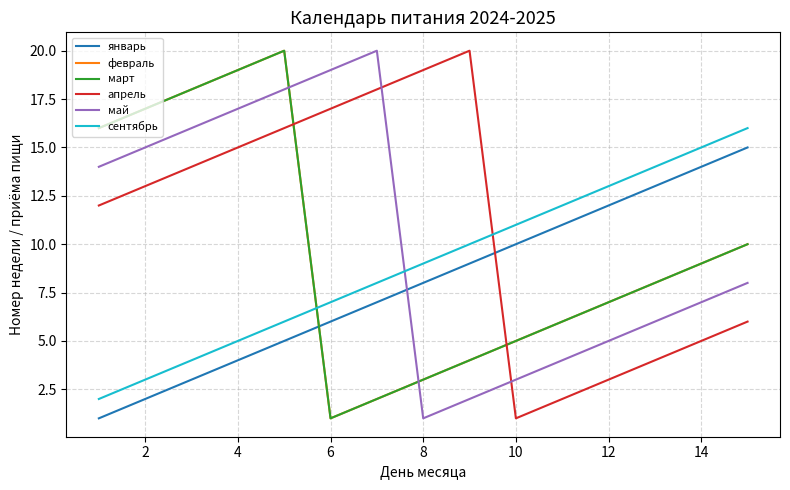

List the series in order of their peak value, lowest first.

январь, сентябрь, февраль, март, апрель, май